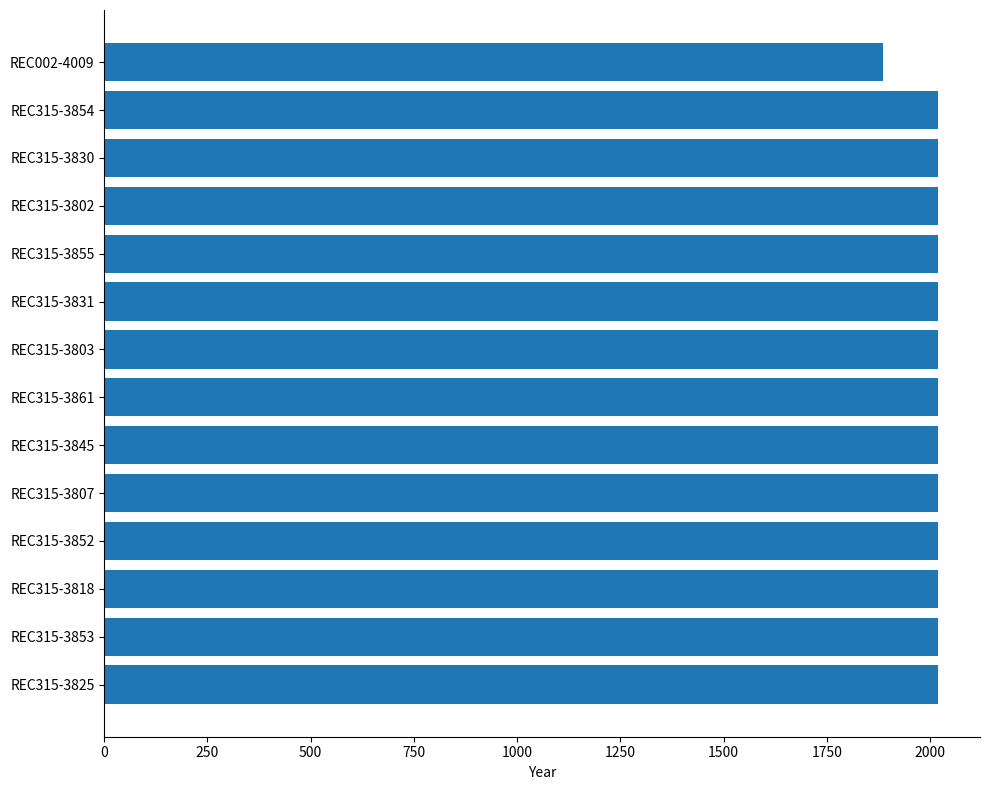

Is it true that the value at REC315-3854 is 775?

False